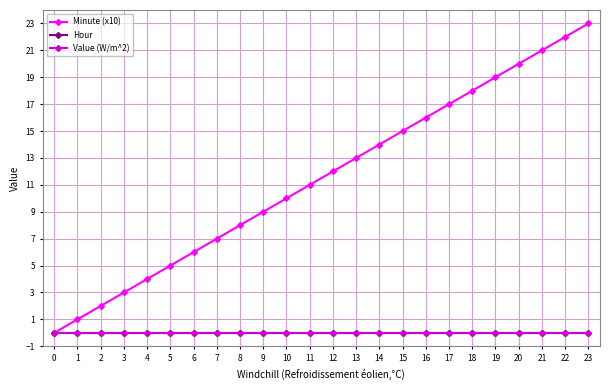

Rank the series at 15 from highest to lowest value.

Minute (x10), Hour, Value (W/m^2)